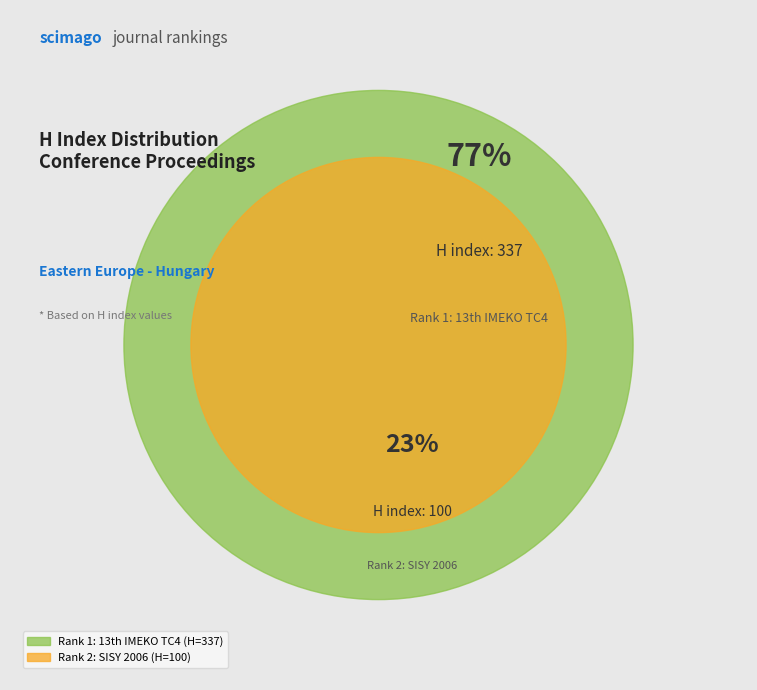

Count the number of slices in the pie.

2